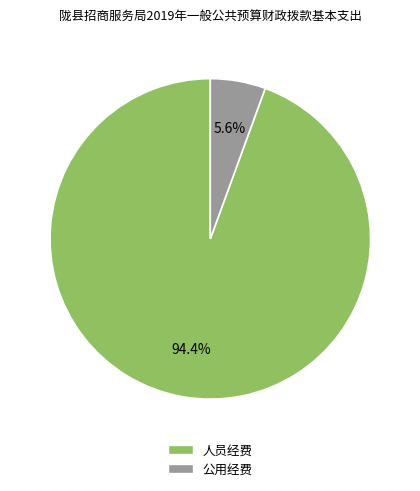

Is there a majority slice in this chart?

Yes